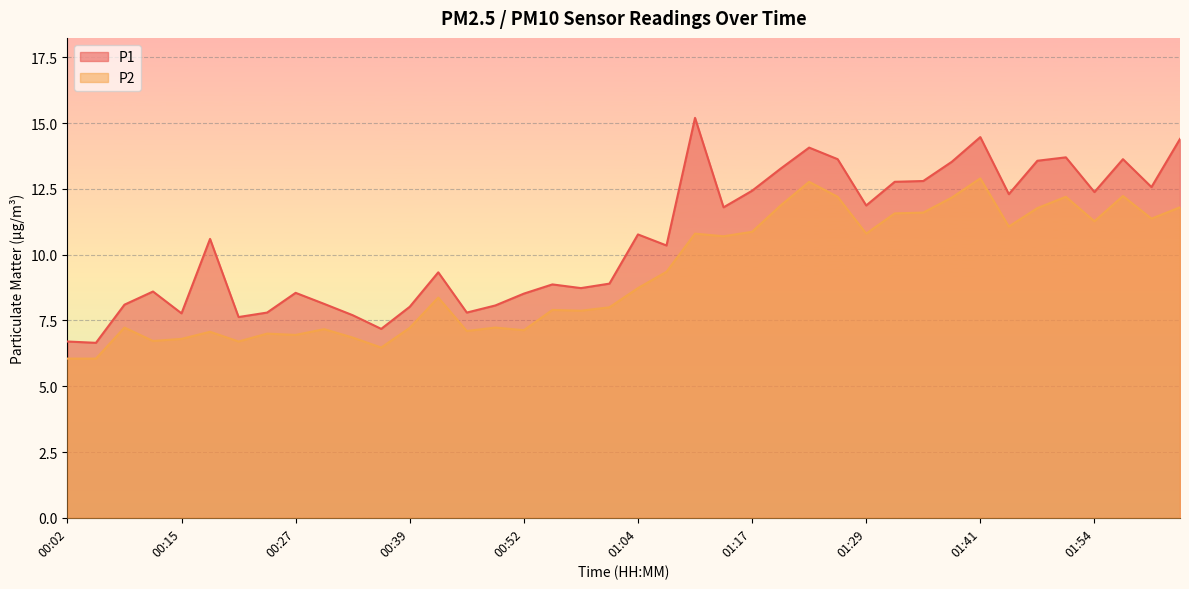

At 00:09, list the series in order from smallest to largest.

P2, P1